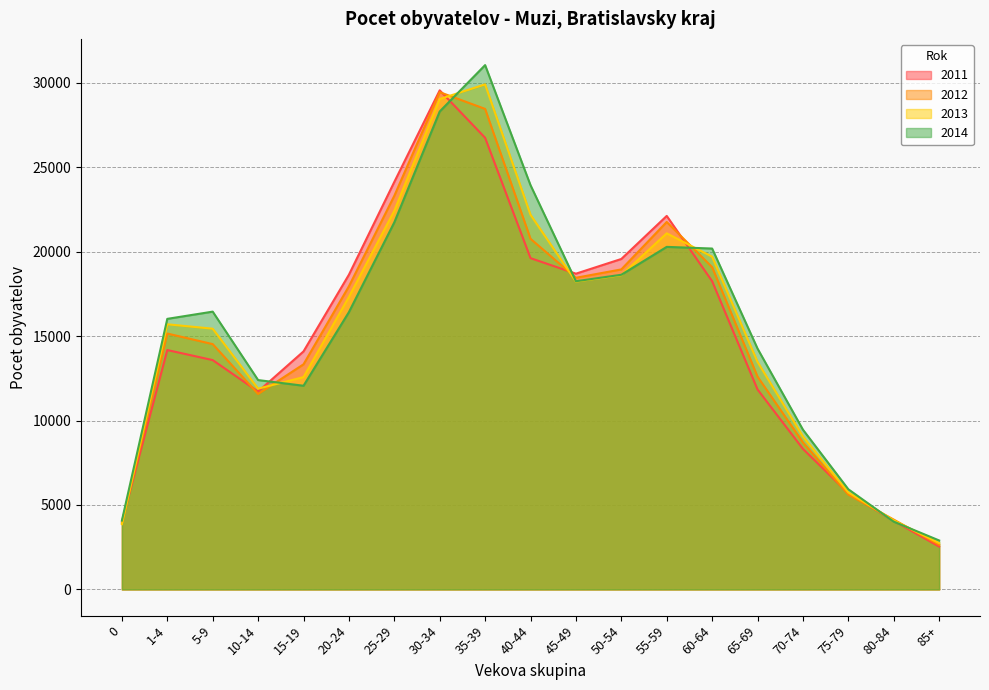

At which label does 2012 first exceed 15150?

20-24